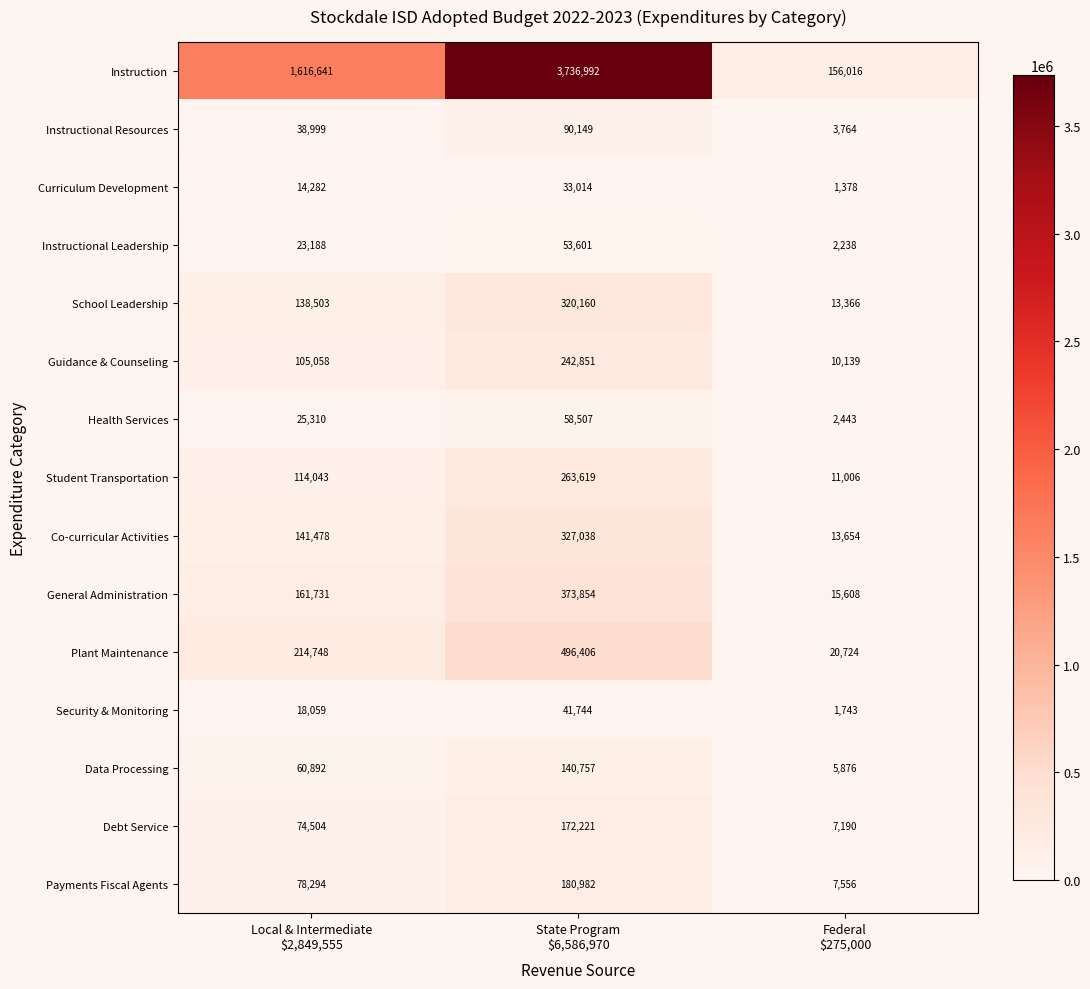

What is the difference between the maximum and second lowest values in the Co-curricular Activities series?

185560